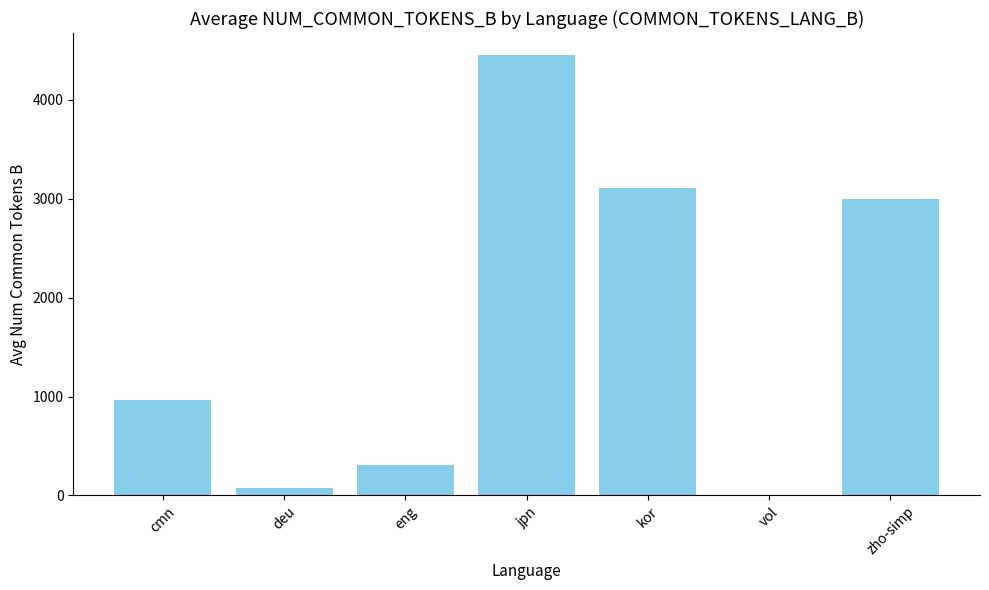

How many values exceed 960?

4